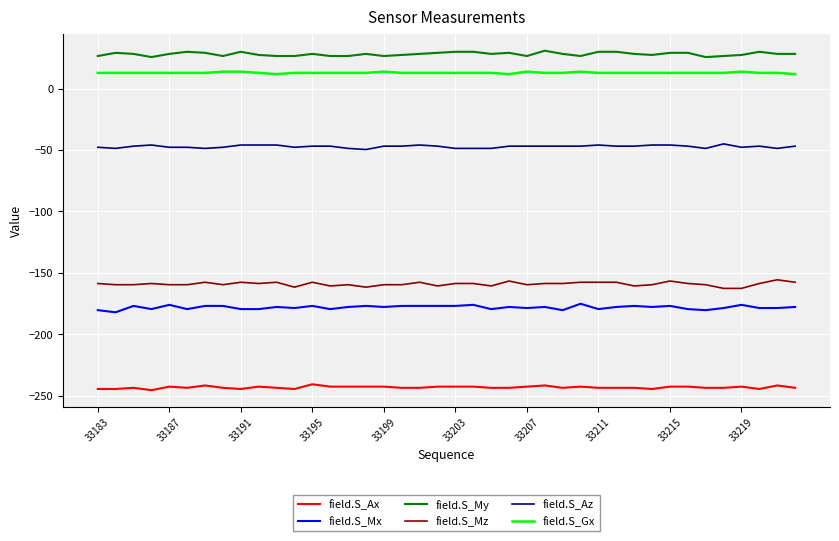

True or false: field.S_My and field.S_Ax intersect in this chart.

False